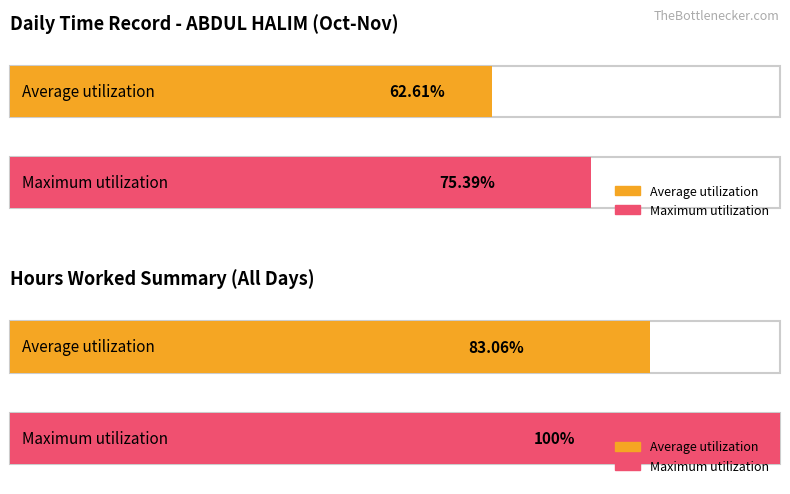

List the series in order of their peak value, lowest first.

Average utilization, Maximum utilization